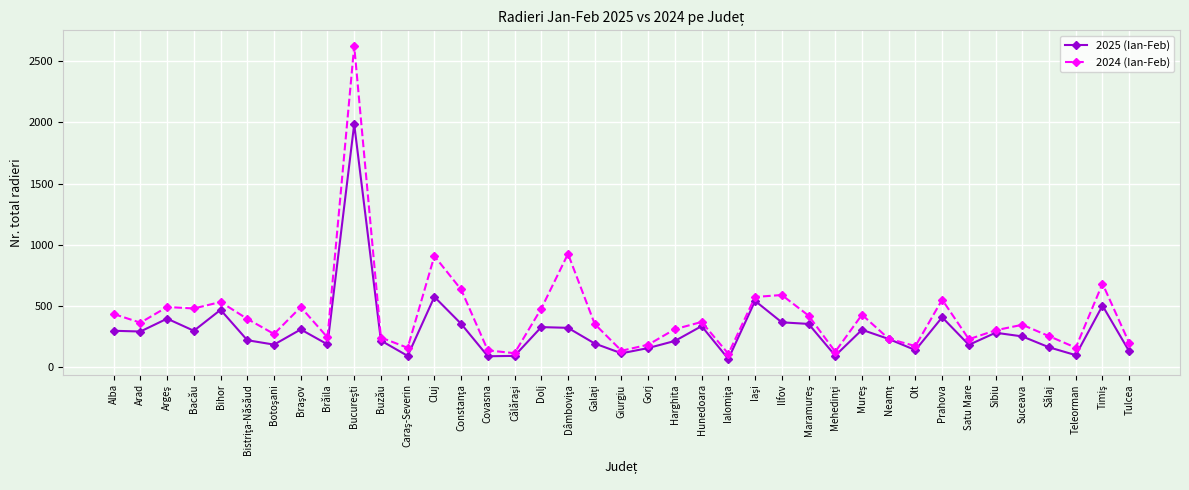

What is the maximum value shown in the chart?

2624